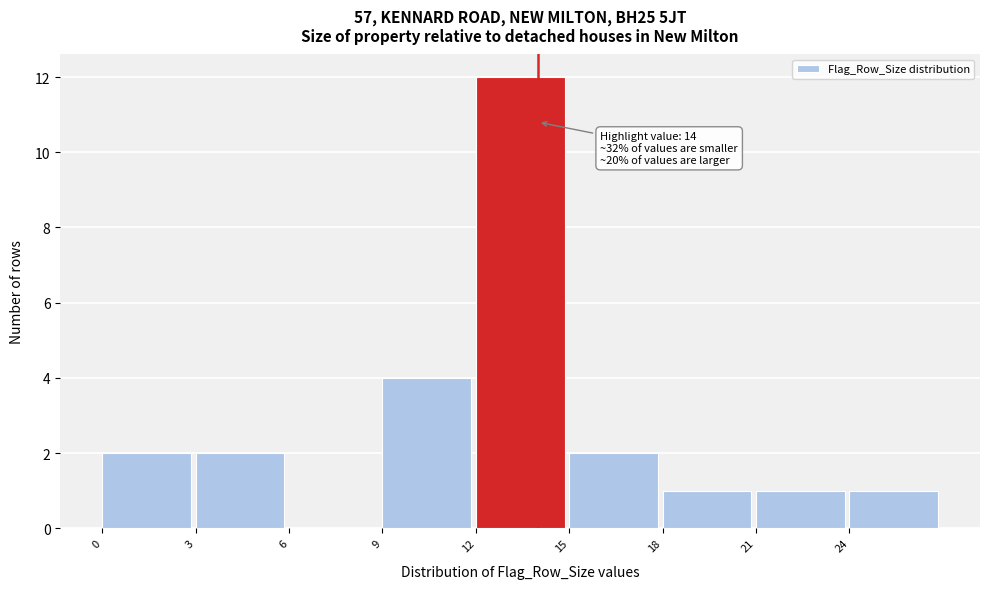

Which range on the x-axis has the tallest bar?

12 to 15